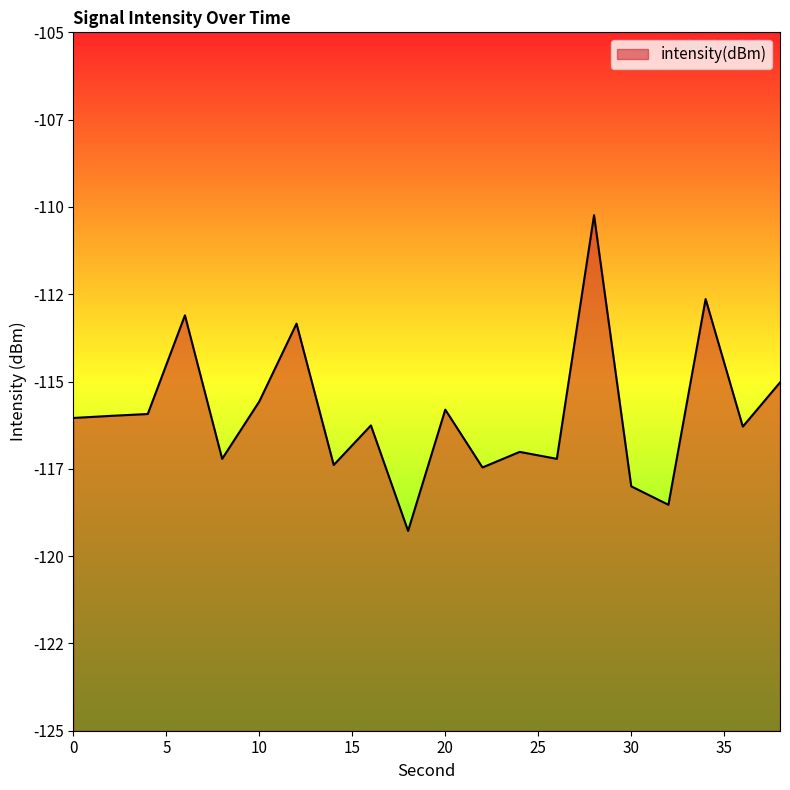

Reading left to right, transcribe all the data shown in this chart.

-116.0	-116.0	-115.9	-113.1	-117.2	-115.6	-113.3	-117.4	-116.3	-119.3	-115.8	-117.5	-117.0	-117.2	-110.2	-118.0	-118.5	-112.6	-116.3	-115.0